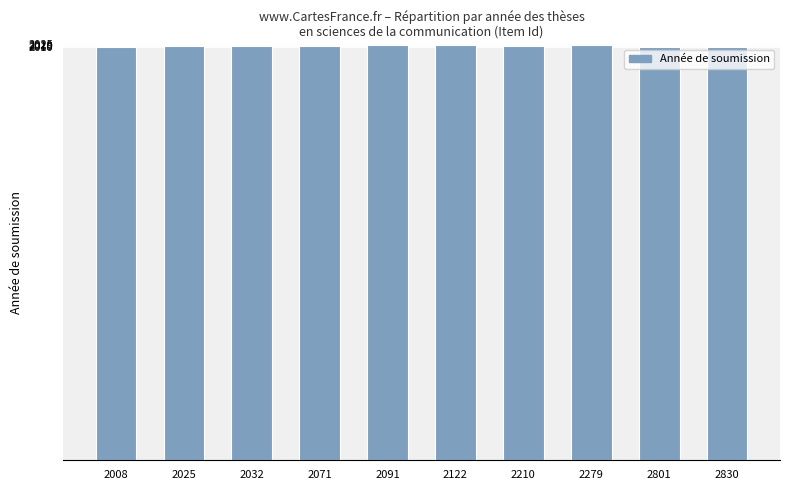

What is the ratio of the value at 2122 to the value at 2091?

1.0